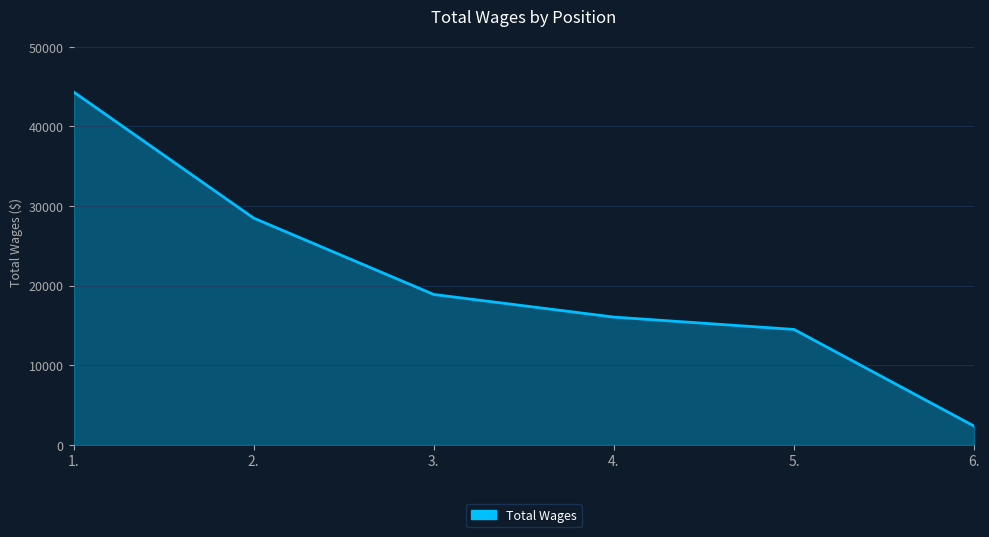

Reading left to right, extract all data points from this chart.

1.=44341	2.=28492	3.=18901	4.=16059	5.=14509	6.=2363